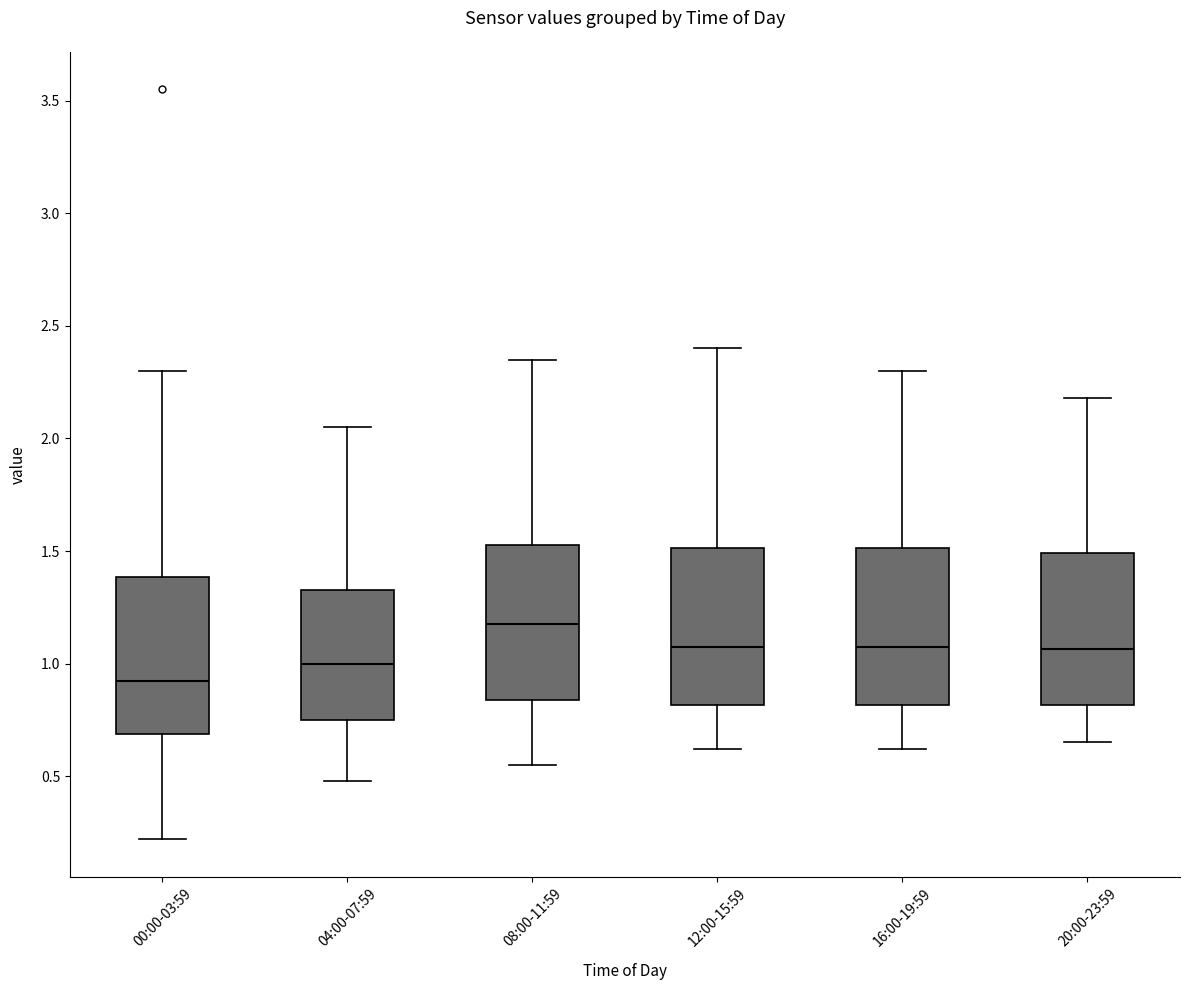

Where does the lower whisker of the box for 16:00-19:59 end on the y-axis? The values are not printed on the chart, so give them approximately, as read against the axis.

0.60